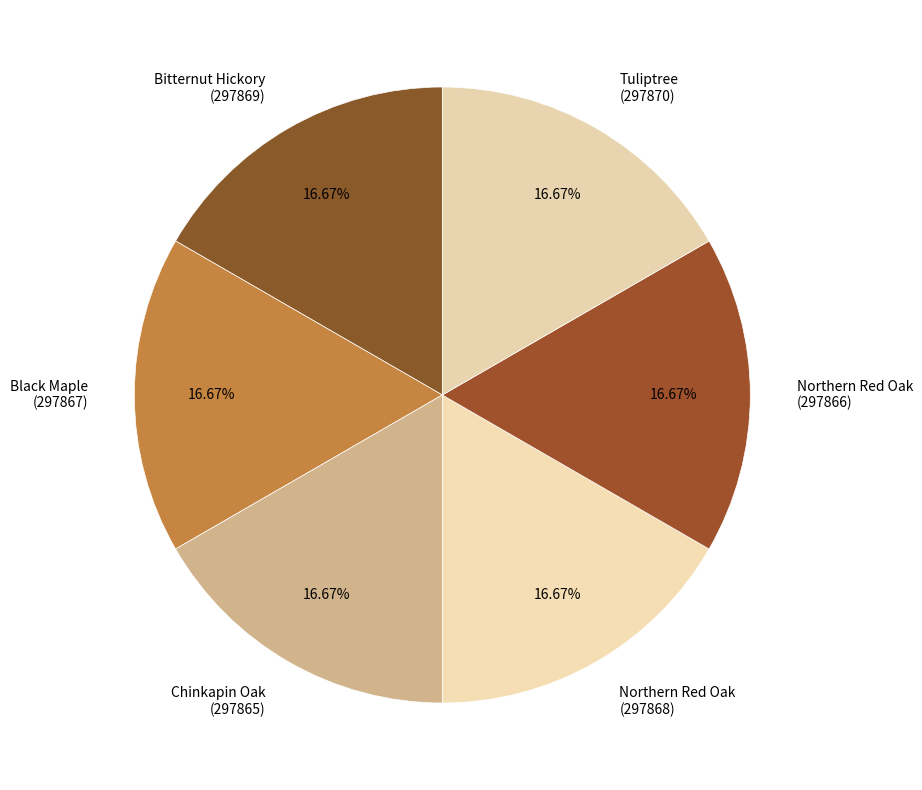

Approximately how many times larger is the value at Black Maple (297867) compared to Chinkapin Oak (297865)?

1.0